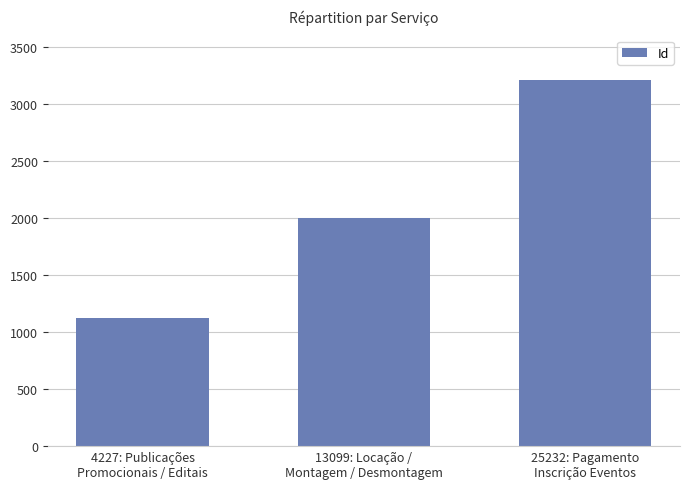

Is it true that the value at 4227: Publicações
Promocionais / Editais is 1126?

True